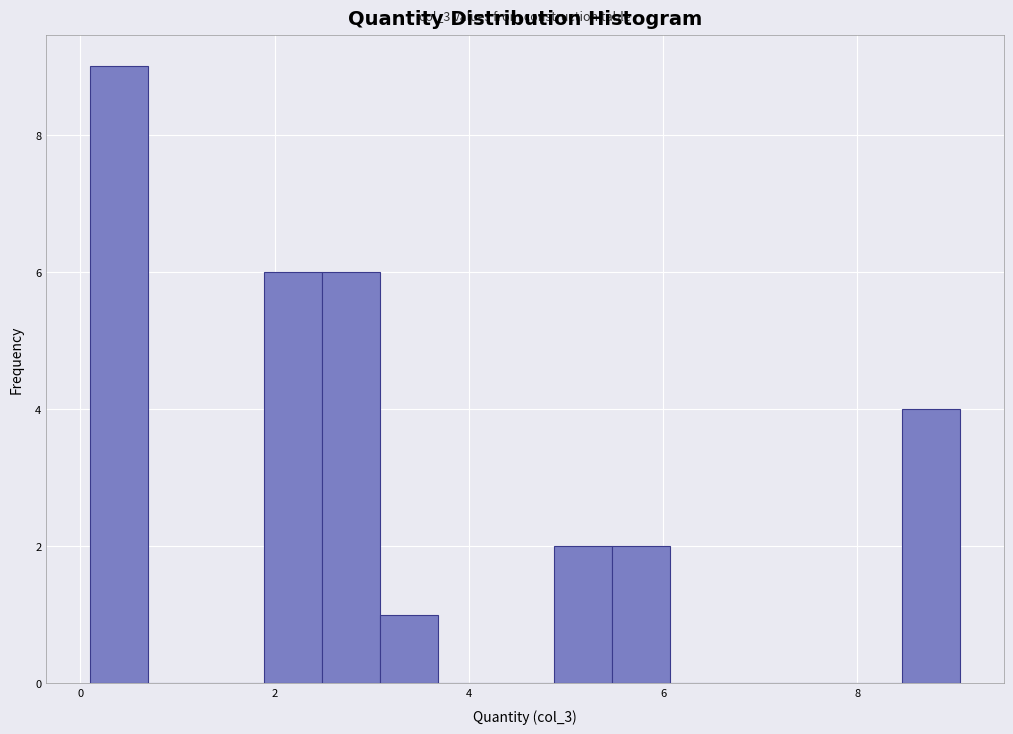

Around what value on the x-axis is the tallest bar? Give the approximate position of its centre, as read against the axis.

0.4